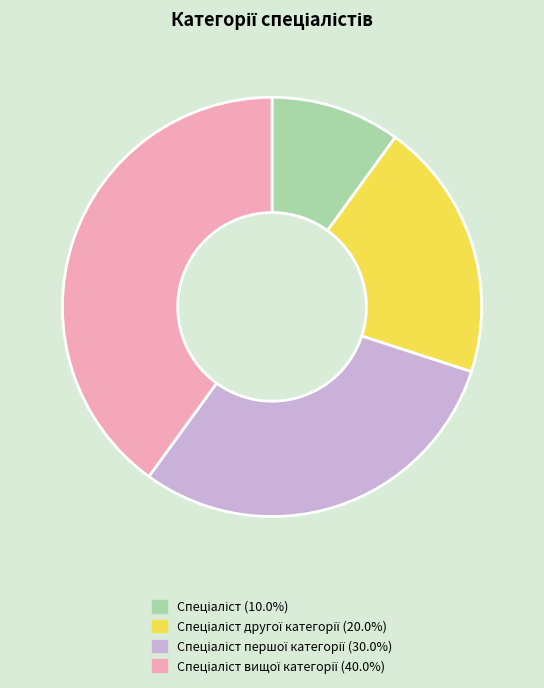

Is there any slice that represents more than half of the pie?

No